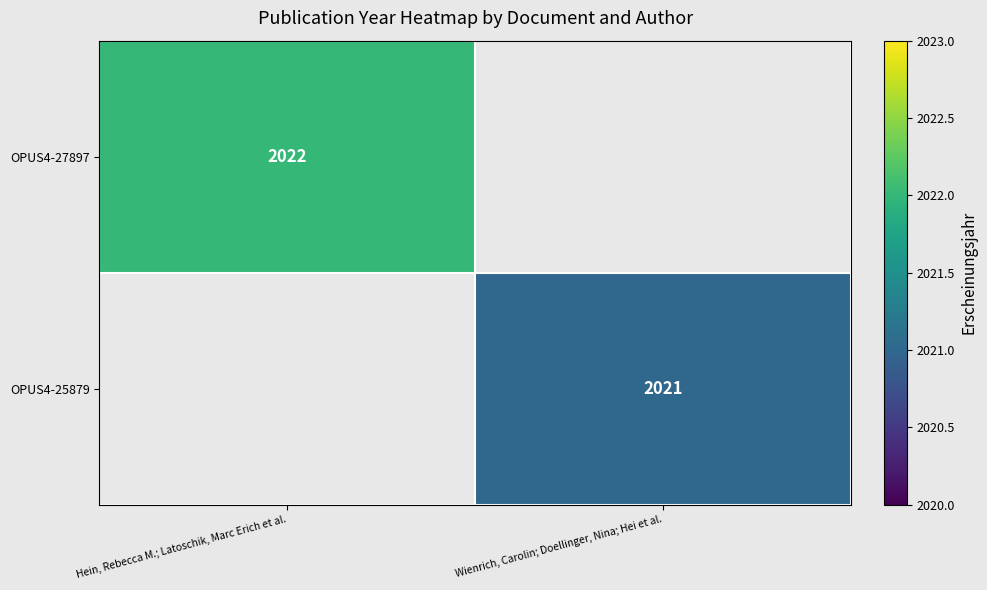

The value of OPUS4-27897 at Hein, Rebecca M.; Latoschik, Marc Erich et al. is 2022. True or false?

True